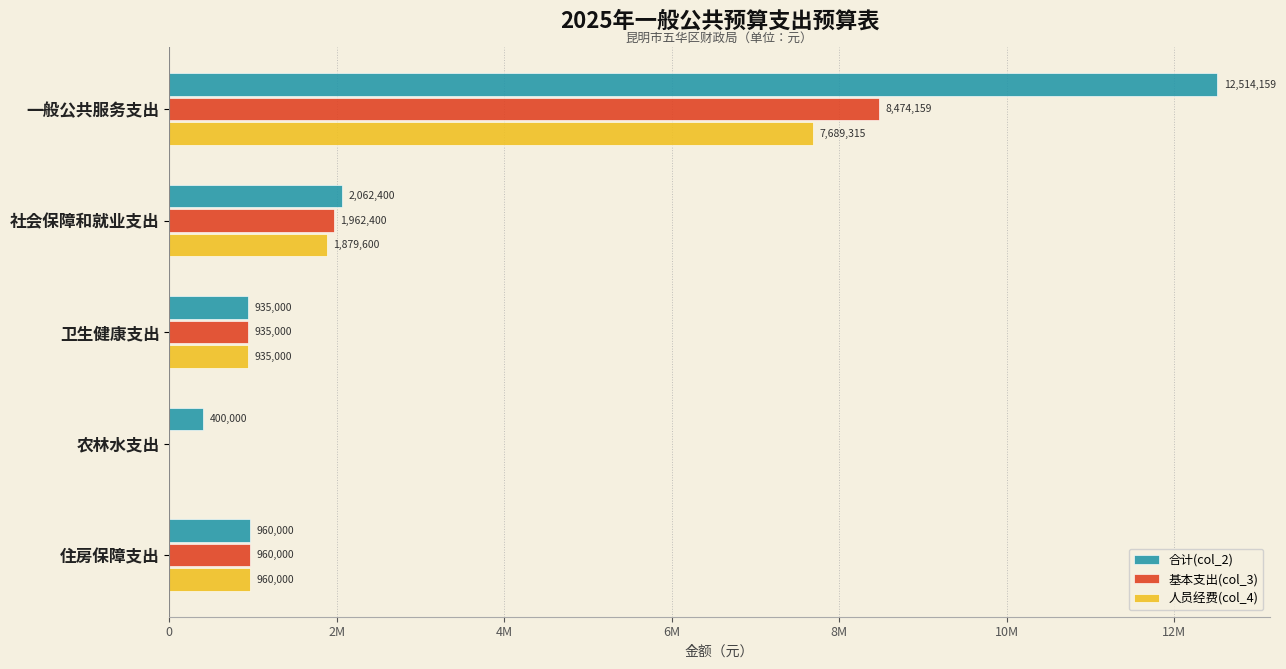

What is the difference between the maximum and second lowest values in the 基本支出(col_3) series?

7539159